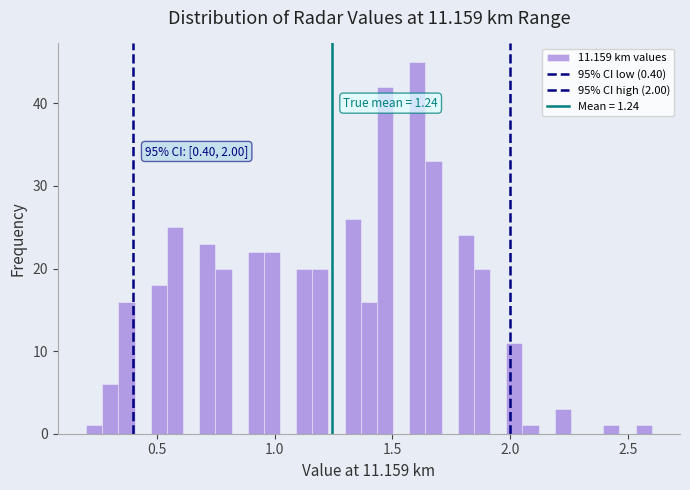

Read against the x-axis, roughly where is the centre of the tallest bar?

1.60